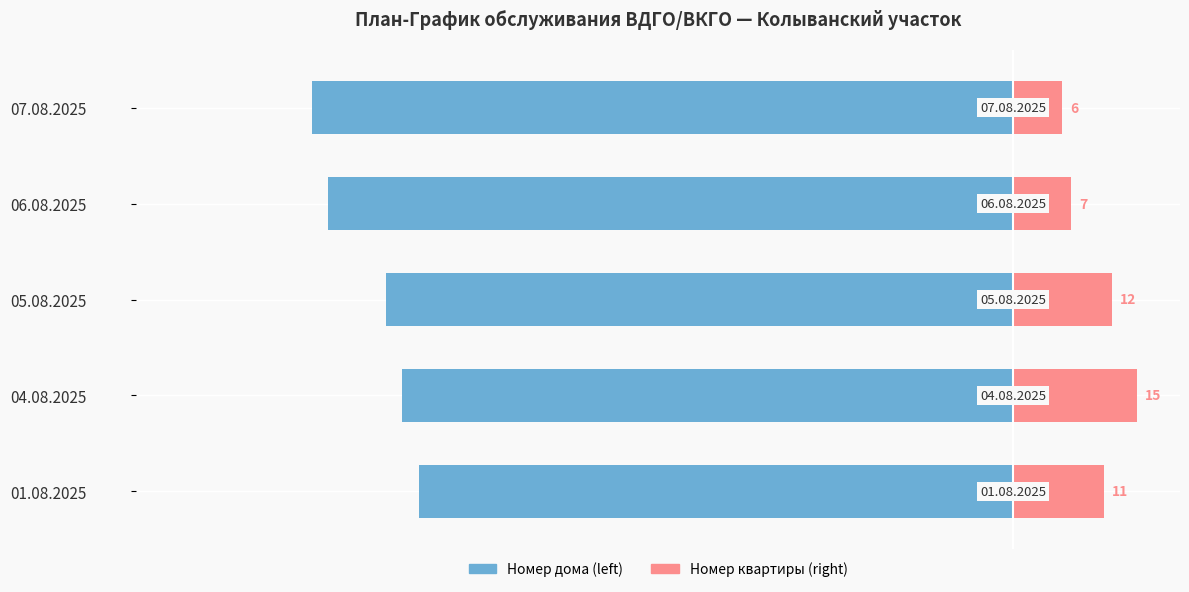

Reading left to right, extract all data points from this chart.

Номер дома (left): -72	-74	-76	-83	-85
Номер квартиры (right): 11	15	12	7	6